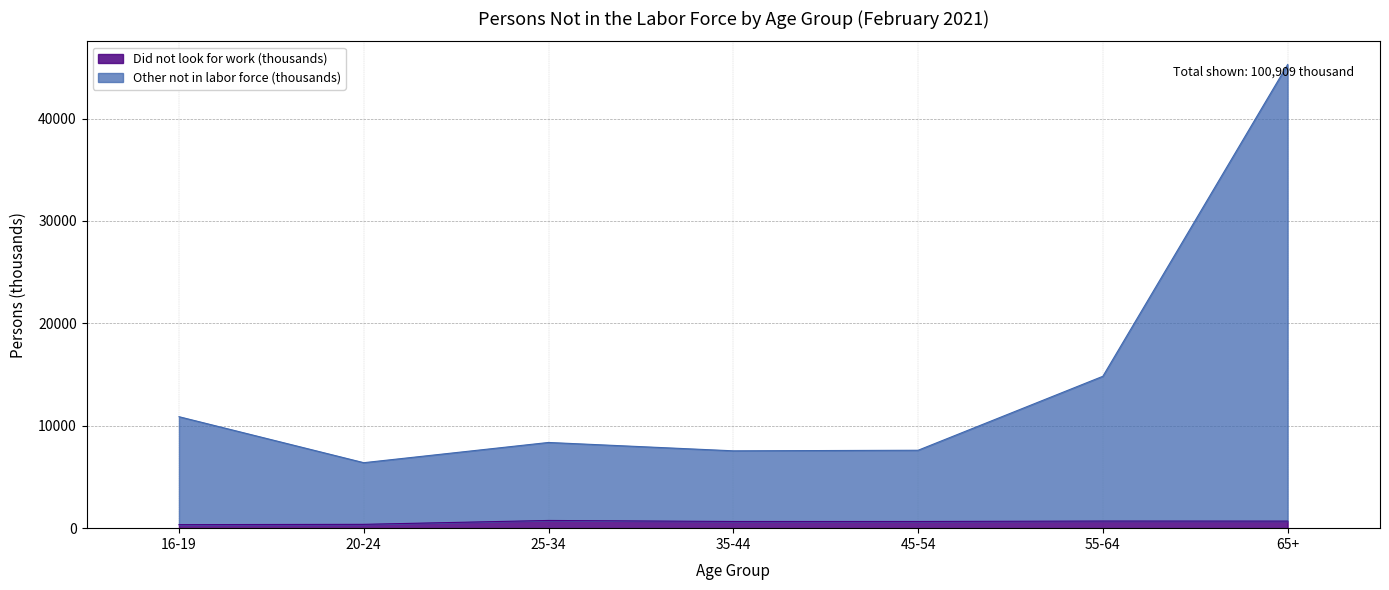

What is the label of the 7th point from the right?

16-19